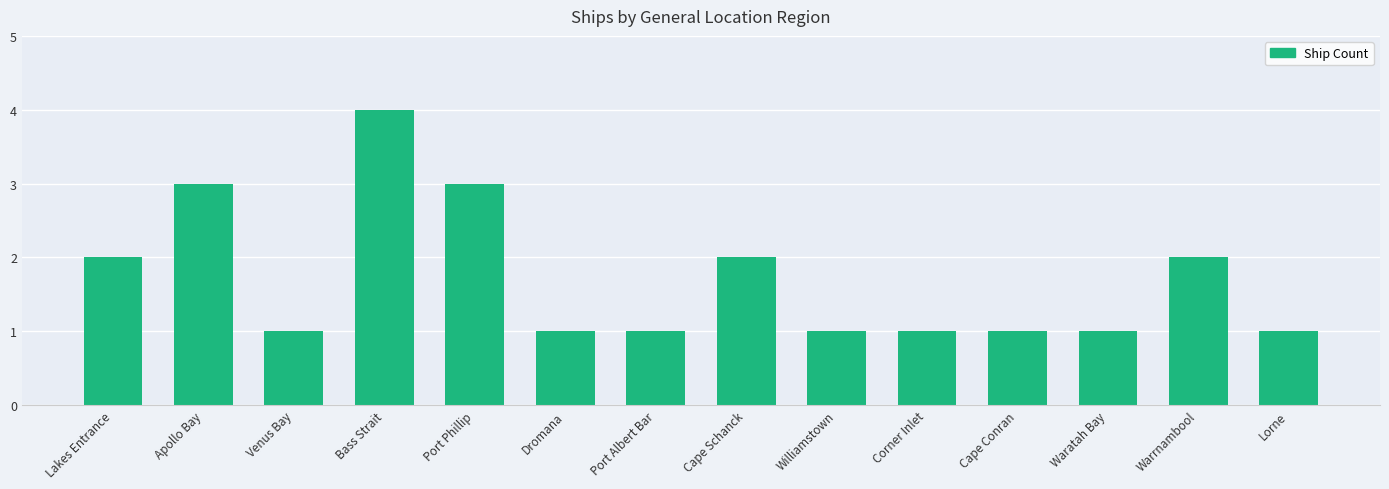

The value at Warrnambool is 2. True or false?

True